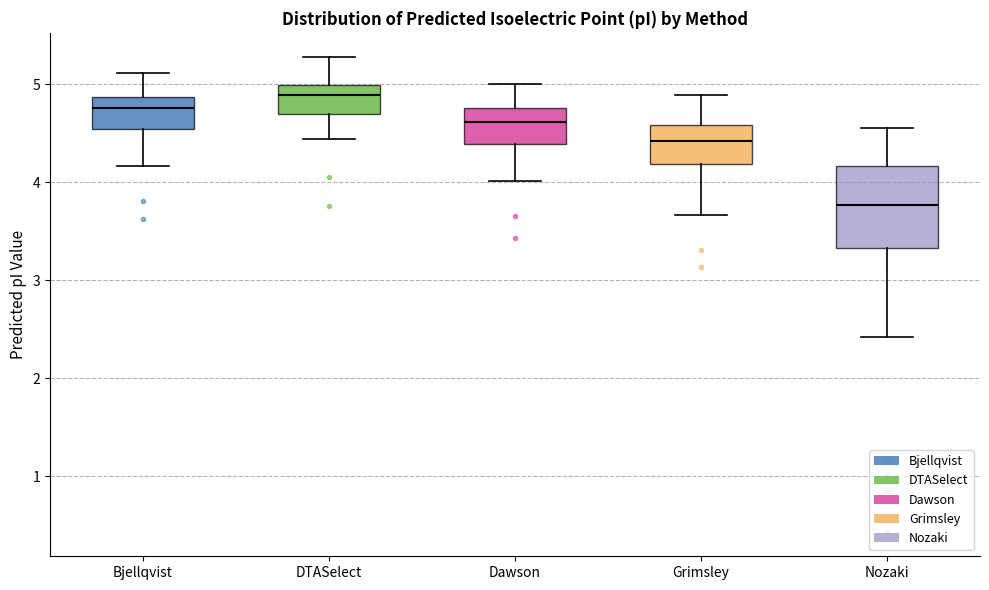

Where does the lower whisker of the box for Grimsley end on the y-axis? The values are not printed on the chart, so give them approximately, as read against the axis.

3.7